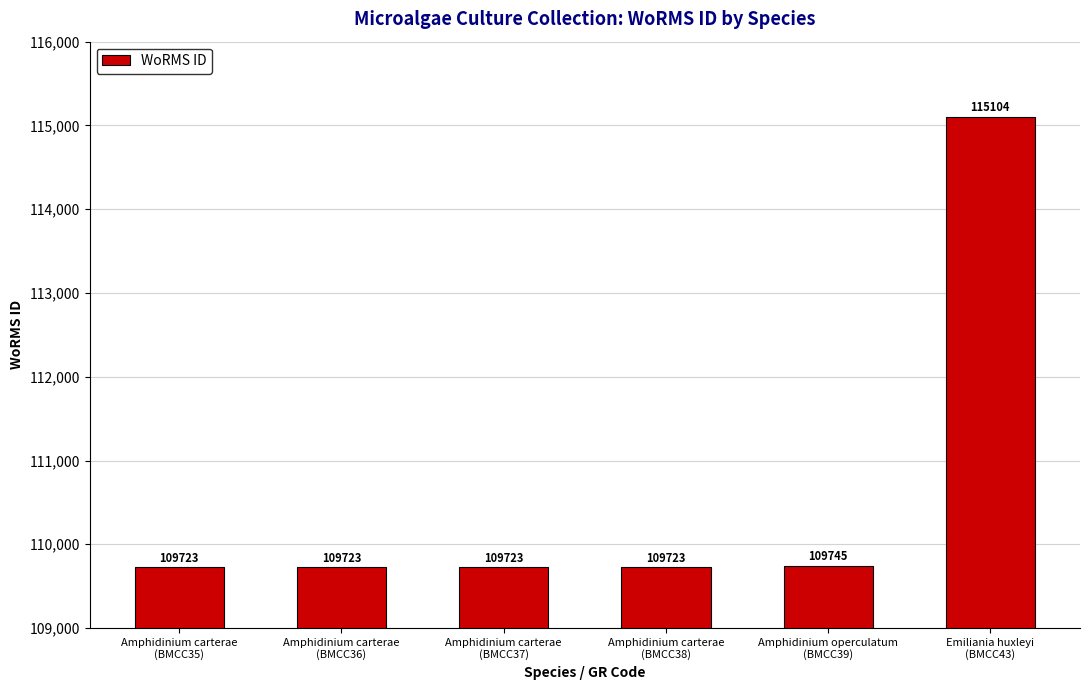

Reading left to right, transcribe all the data shown in this chart.

109723	109723	109723	109723	109745	115104